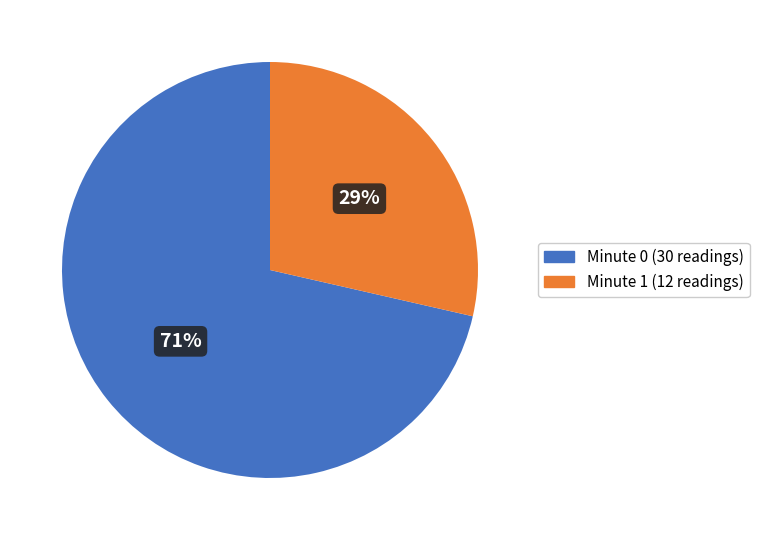

To the nearest percent, what is the average slice percentage?

50%